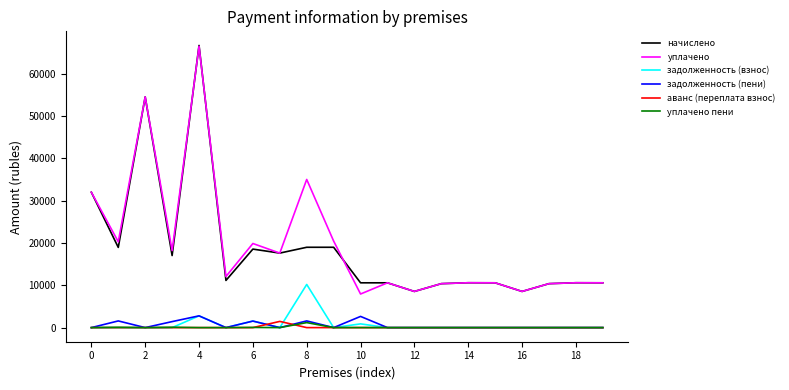

What is the maximum value for уплачено?

66452.8